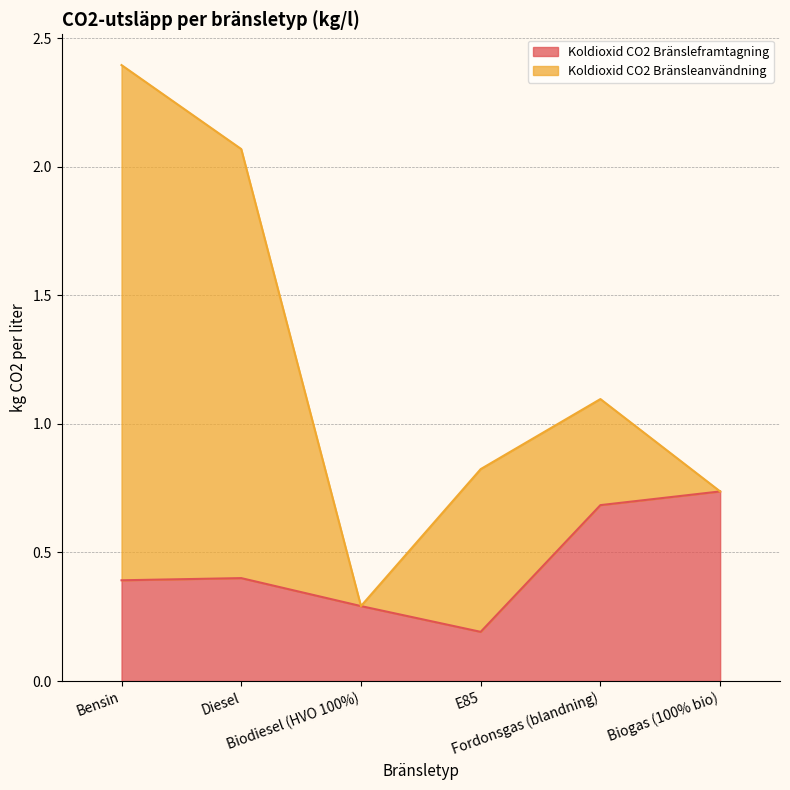

The value at Biodiesel (HVO 100%) is 0.1. True or false?

False